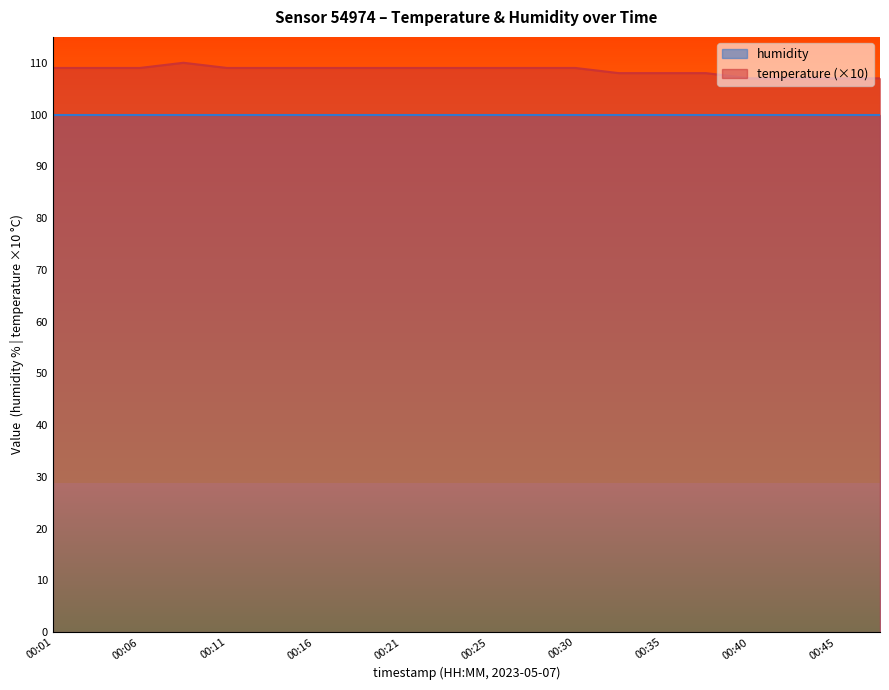

Is it true that the value at 00:21 is 29?

False